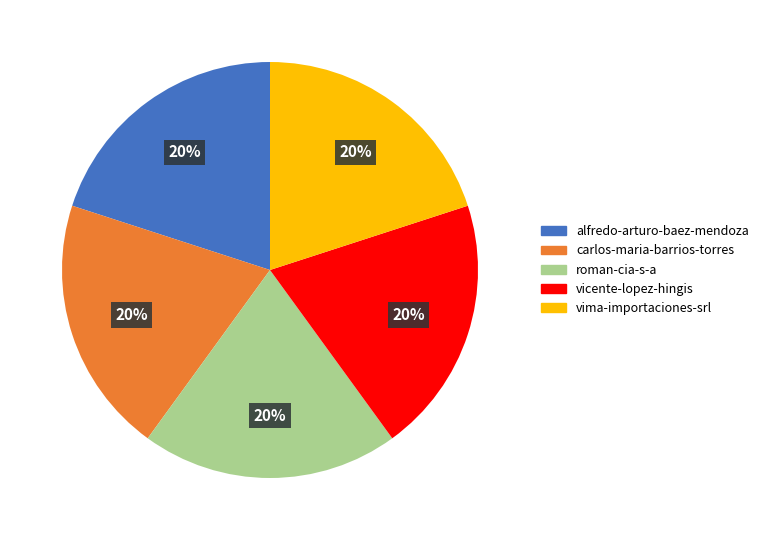

Count the number of slices in the pie.

5